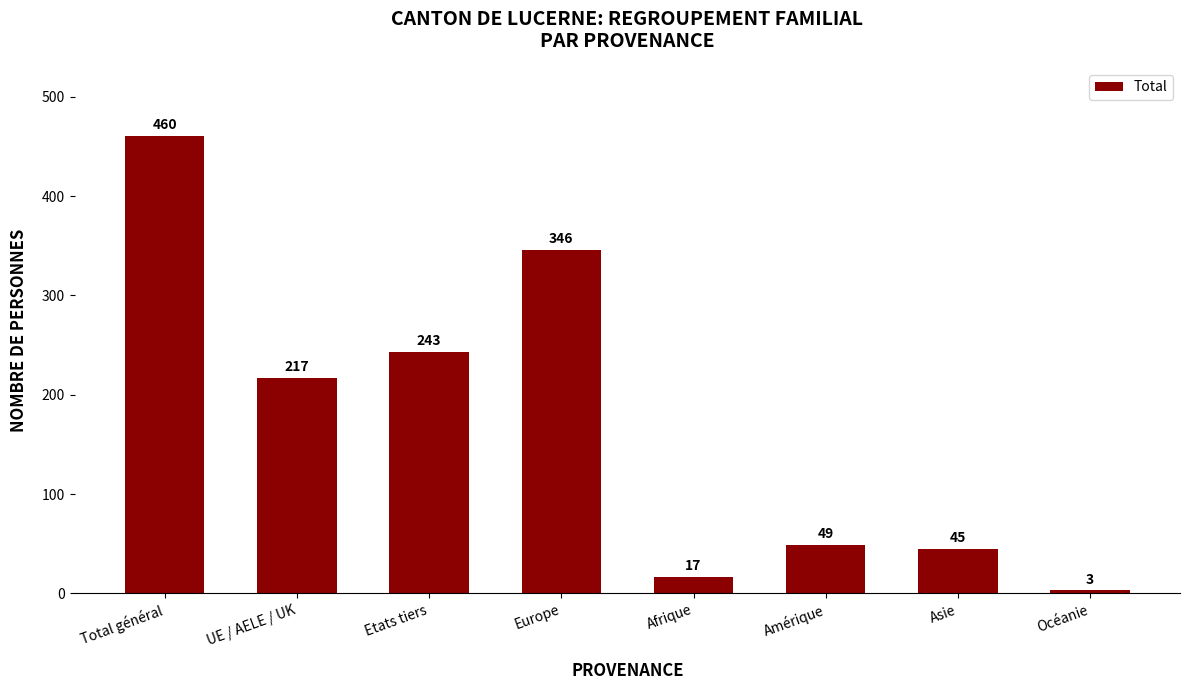

Between Afrique and Total général, which is larger?

Total général